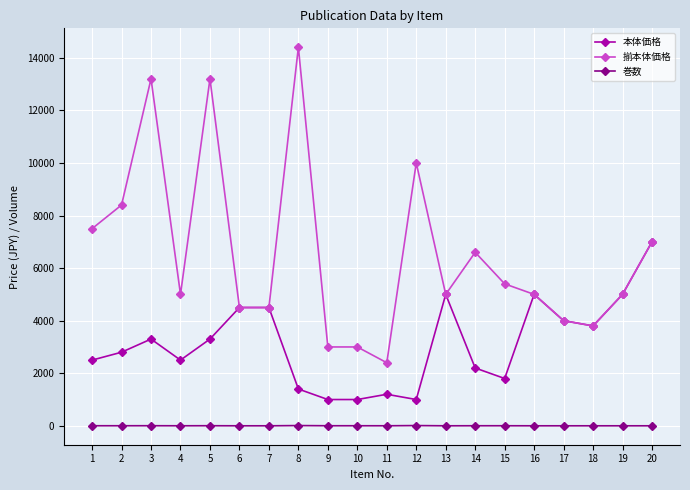

What is the lowest value of the 本体価格 series?

1000